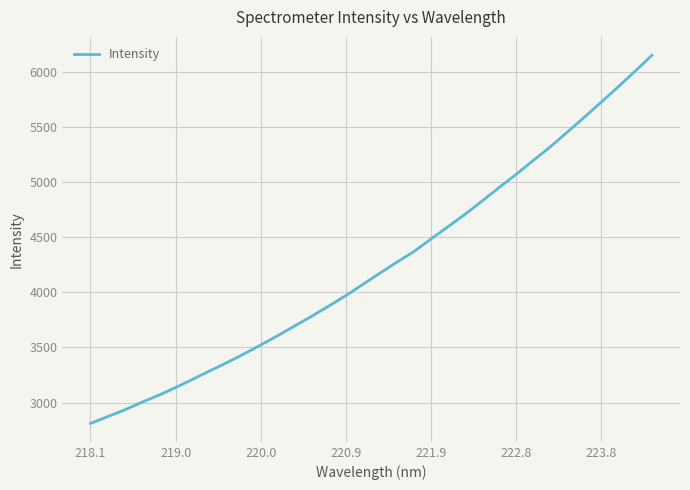

What is the smallest value displayed?

2810.2